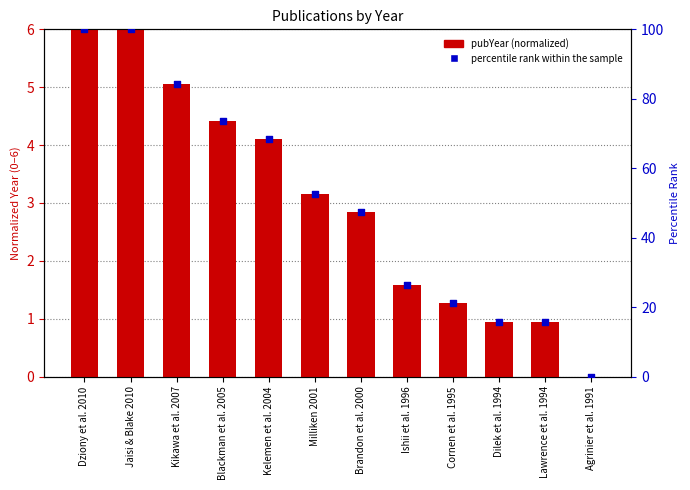

Which series has the largest total across all categories?

percentile rank within the sample